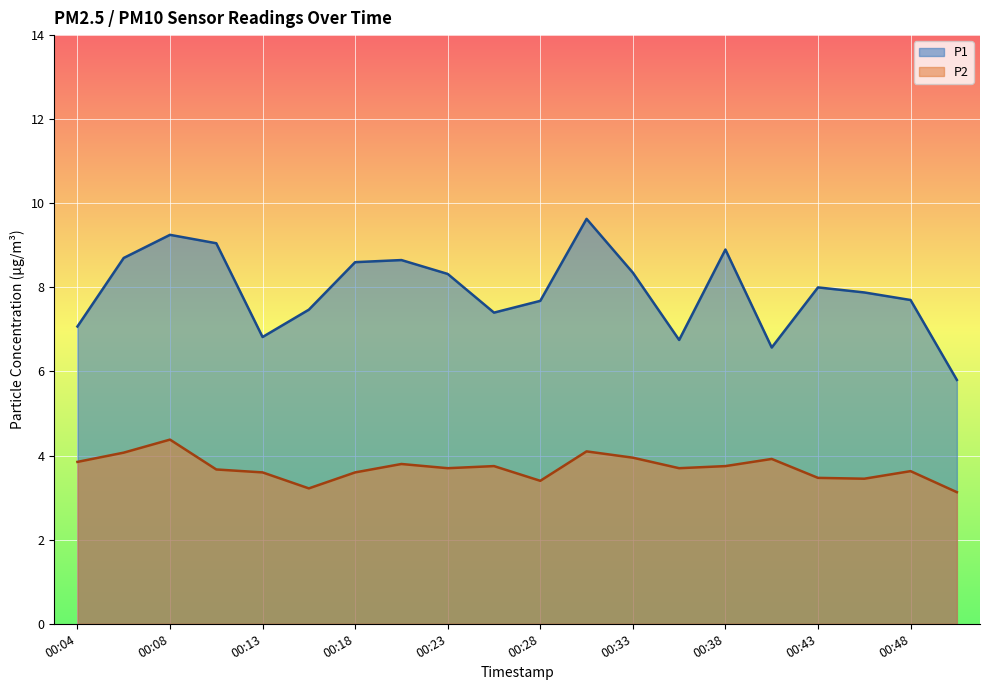

How many interior local valleys does the P2 series have?

5